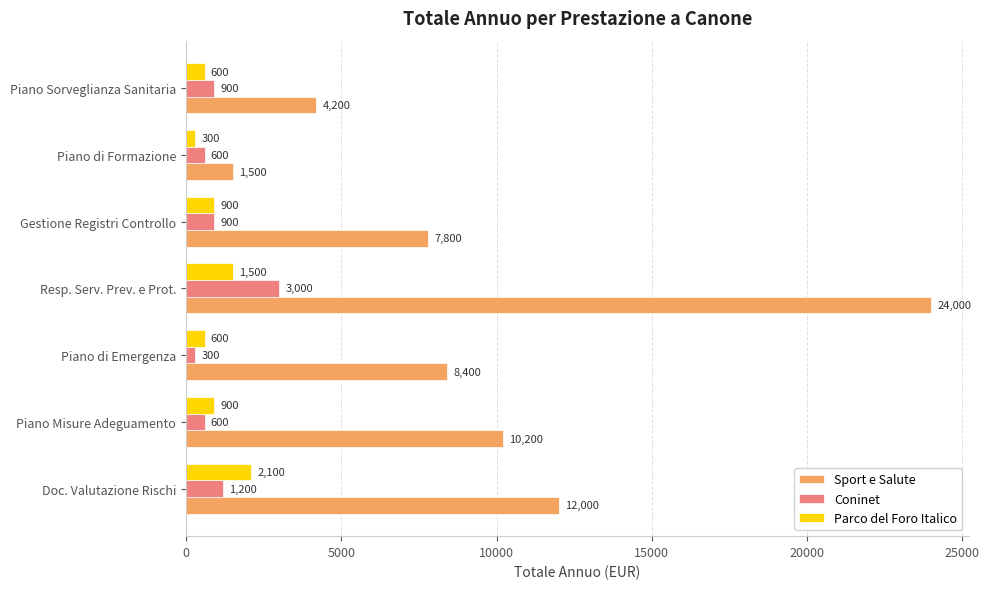

List the series in order of their peak value, highest first.

Sport e Salute, Coninet, Parco del Foro Italico